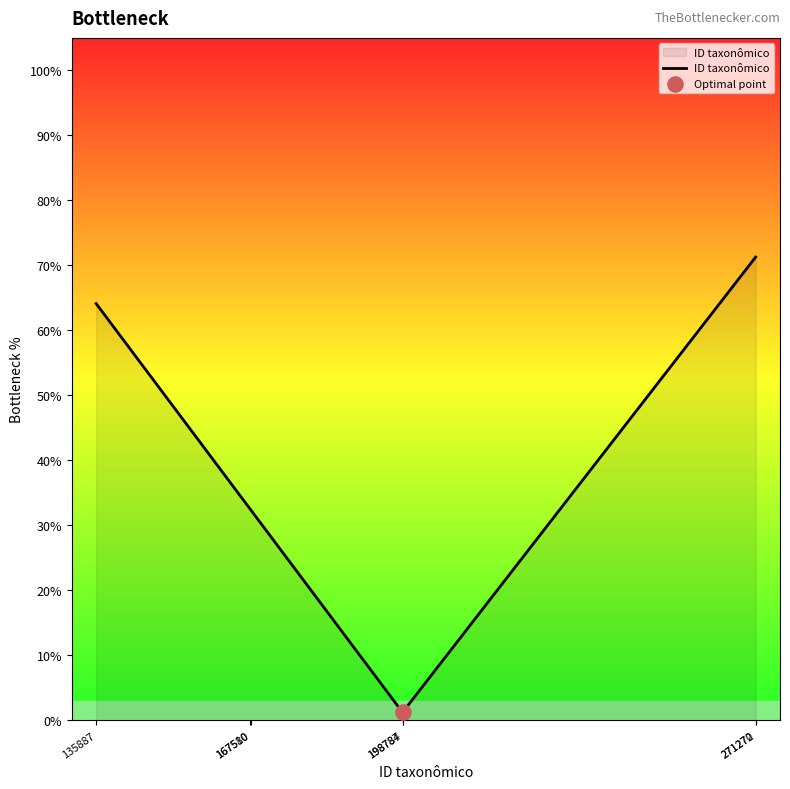

What is the change in value from 135887 to 271270?

+0.1